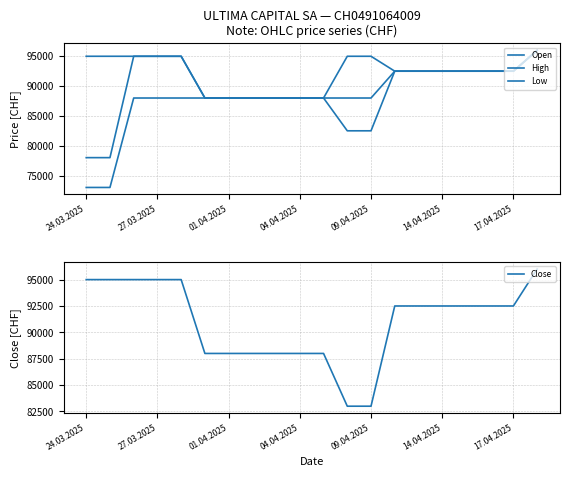

What is the minimum value shown in the chart?

73000